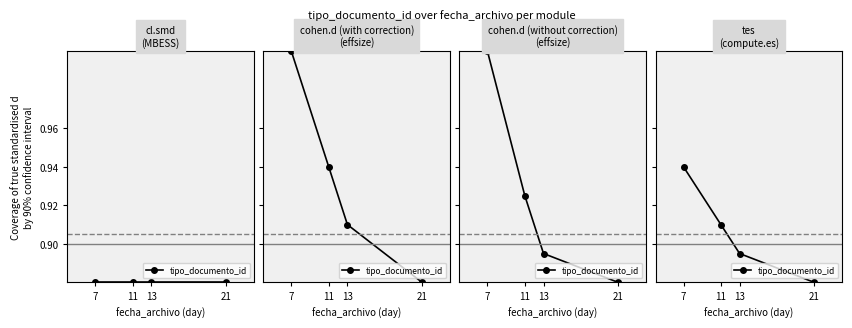

The chart shows a value of 0.9 at 11. True or false?

True